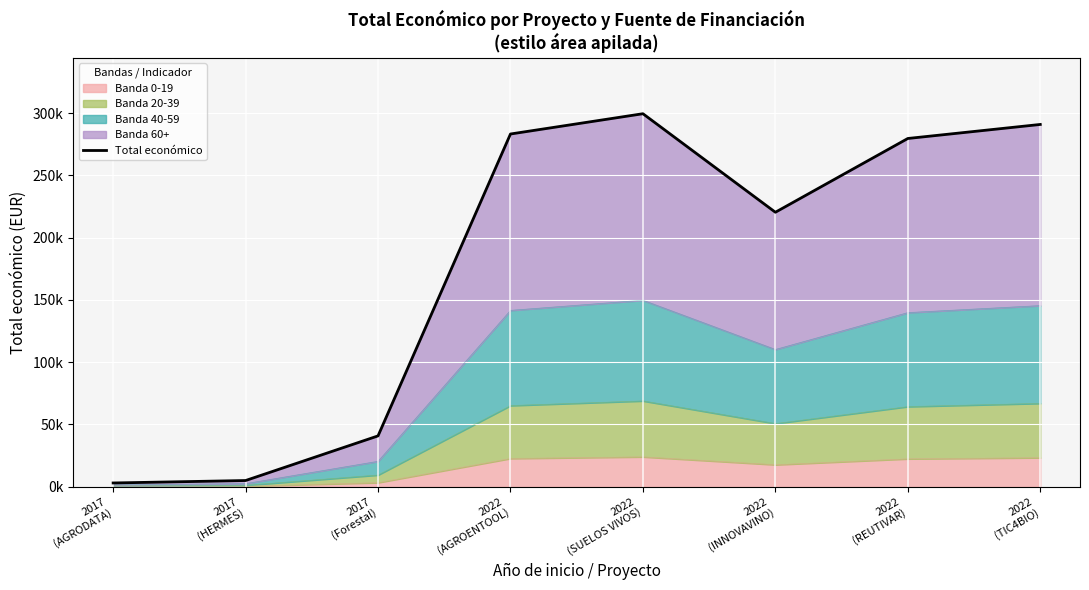

List the labels in order of value, smallest first.

2017
(AGRODATA), 2017
(HERMES), 2017
(Forestal), 2022
(INNOVAVINO), 2022
(REUTIVAR), 2022
(AGROENTOOL), 2022
(TIC4BIO), 2022
(SUELOS VIVOS)